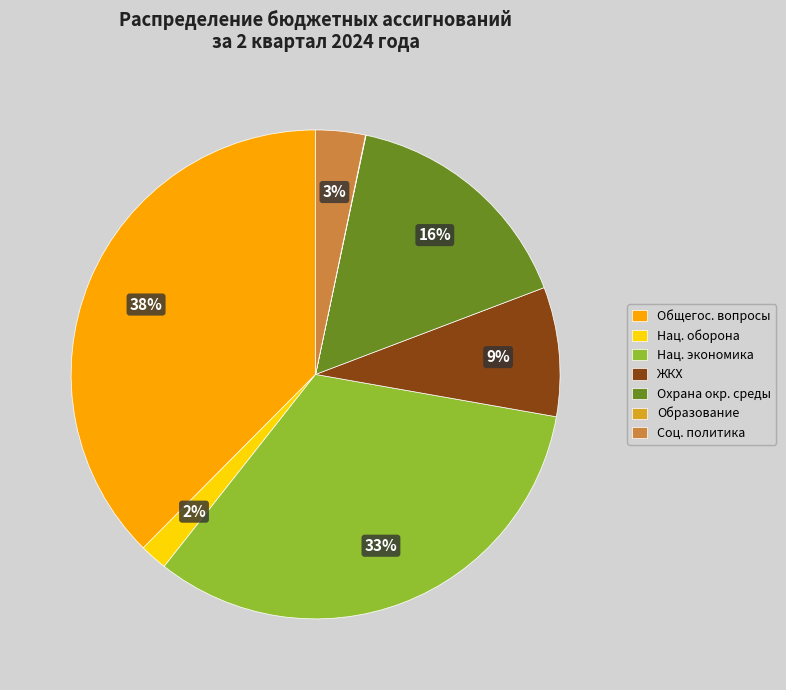

What is the largest slice in the pie chart?

Общегос. вопросы